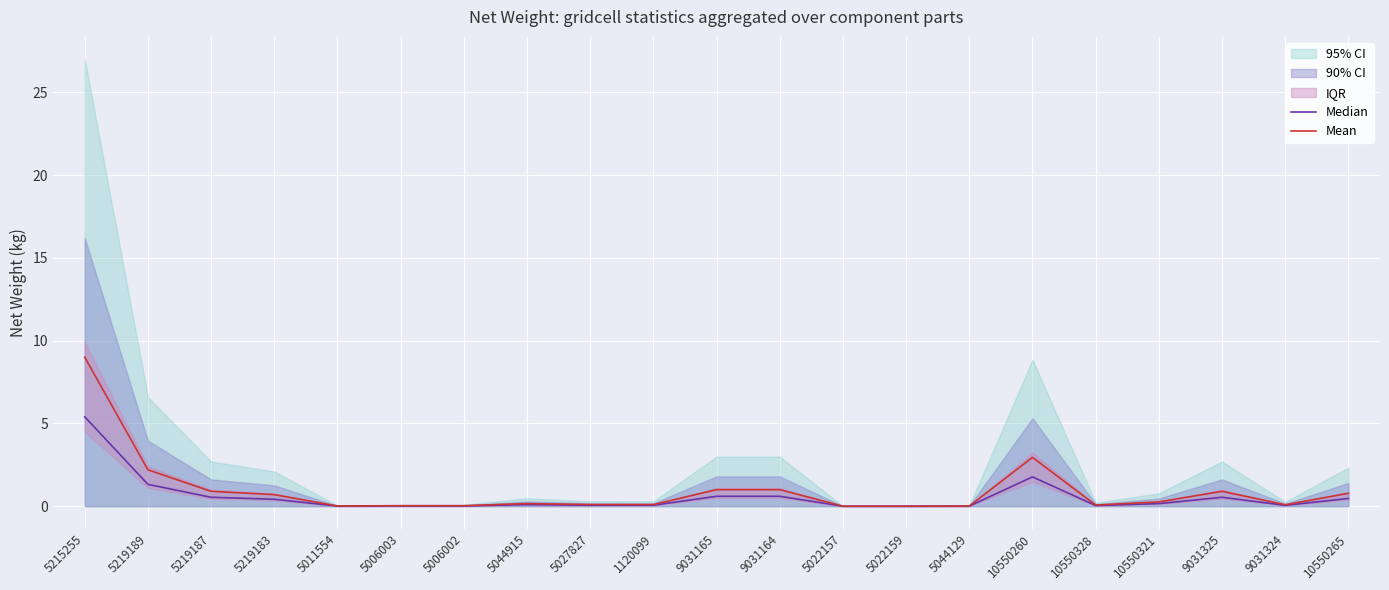

What is the highest value of the Mean series?

9.0